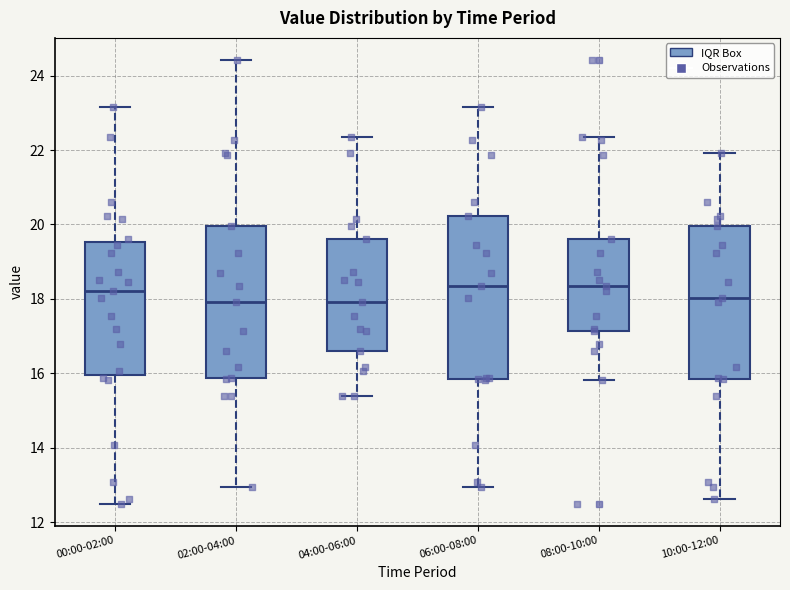

Reading left to right, transcribe this box plot: for each box, give where its median line is, the range the box spans, and where its two whiskers end, as read against the y-axis. The values are not printed on the chart, so give them approximately, as read against the axis.

00:00-02:00: median 18.2, box 16.0 to 19.6, whiskers 12.6 to 23.2
02:00-04:00: median 18.0, box 15.8 to 20.0, whiskers 13.0 to 24.4
04:00-06:00: median 18.0, box 16.6 to 19.6, whiskers 15.4 to 22.4
06:00-08:00: median 18.4, box 15.8 to 20.2, whiskers 13.0 to 23.2
08:00-10:00: median 18.4, box 17.2 to 19.6, whiskers 15.8 to 22.4
10:00-12:00: median 18.0, box 15.8 to 20.0, whiskers 12.6 to 22.0